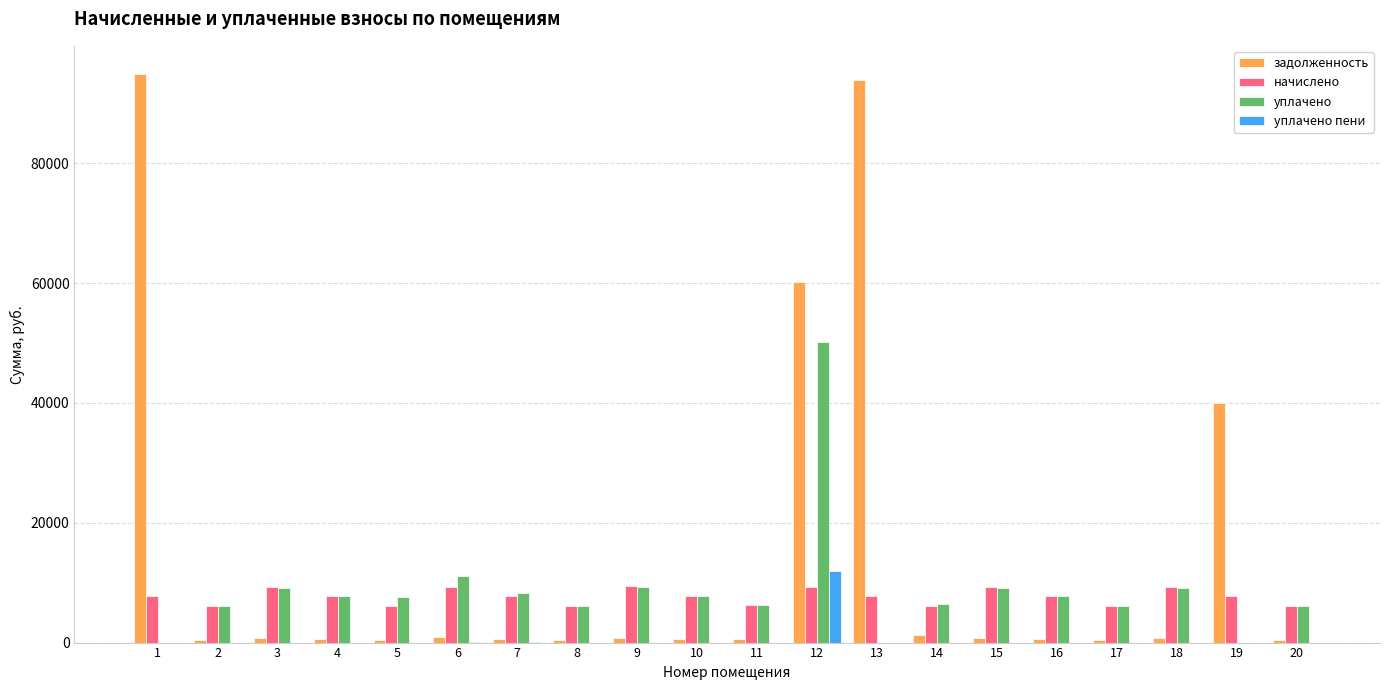

What is the sum of all начислено values?

152617.8